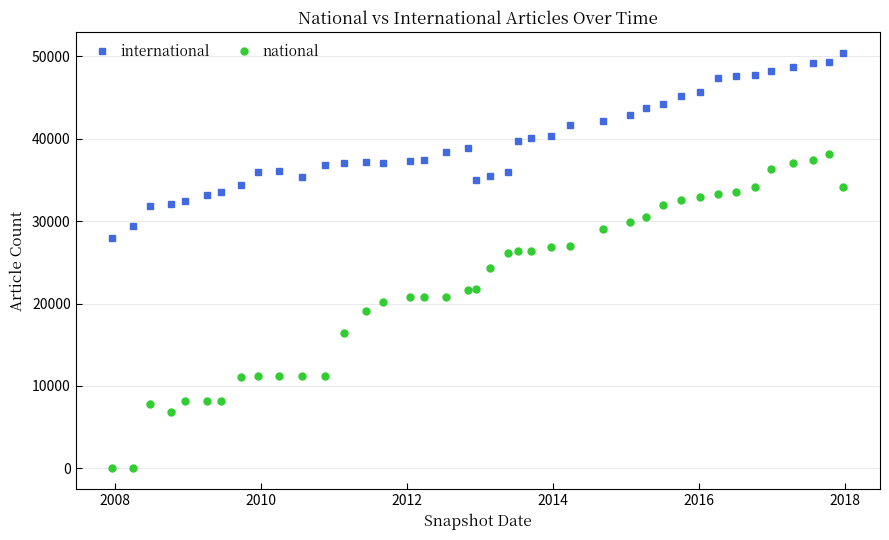

True or false: international has more than 1 interior local peaks.

True